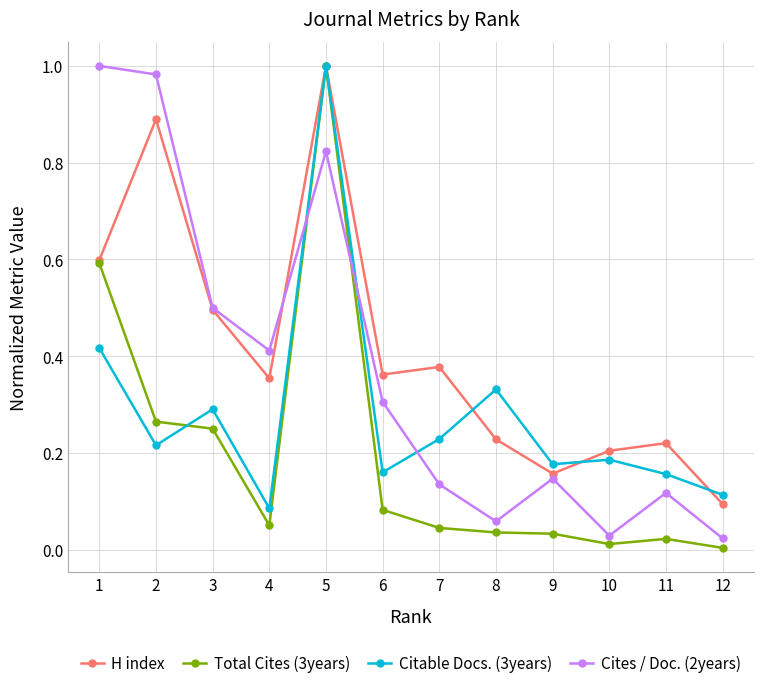

At 11, list the series in order from smallest to largest.

Total Cites (3years), Cites / Doc. (2years), Citable Docs. (3years), H index